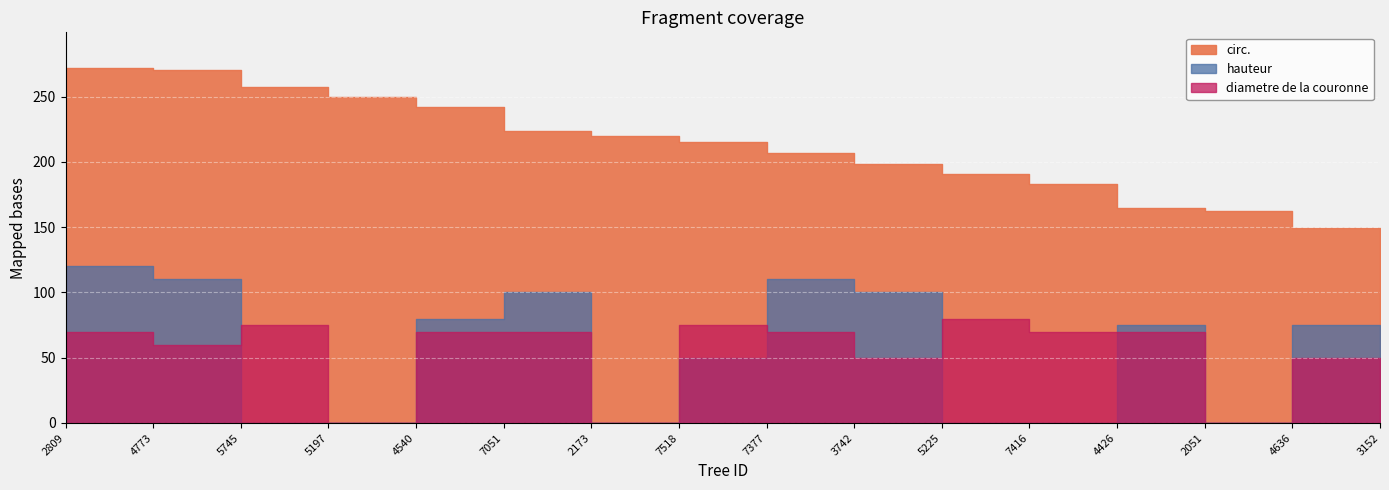

Rank the series at 2809 from lowest to highest value.

diametre, hauteur, circ.